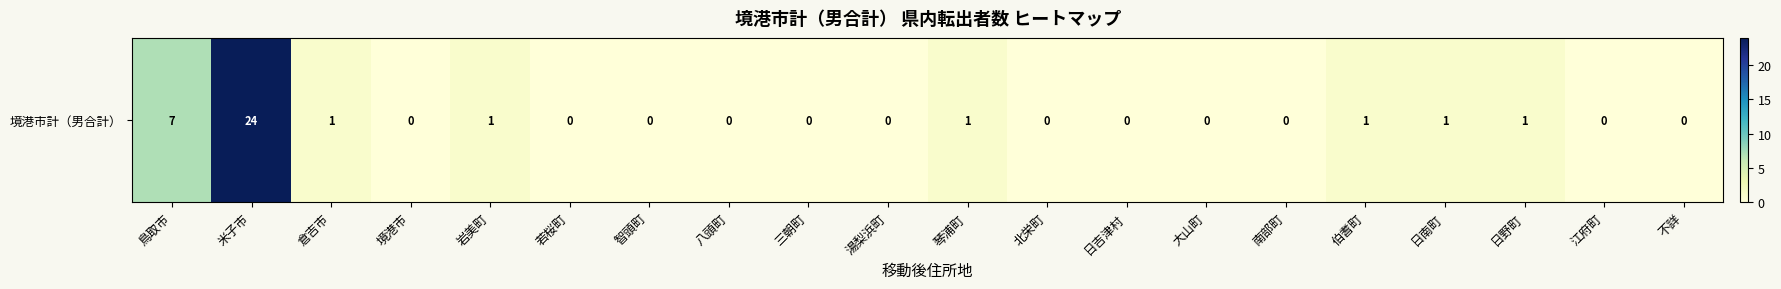

How many values exceed 0?

8